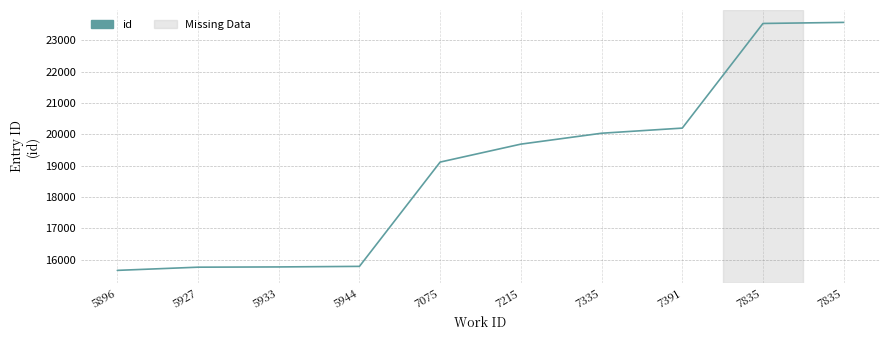

True or false: the data shows 23540 at 7835.

True